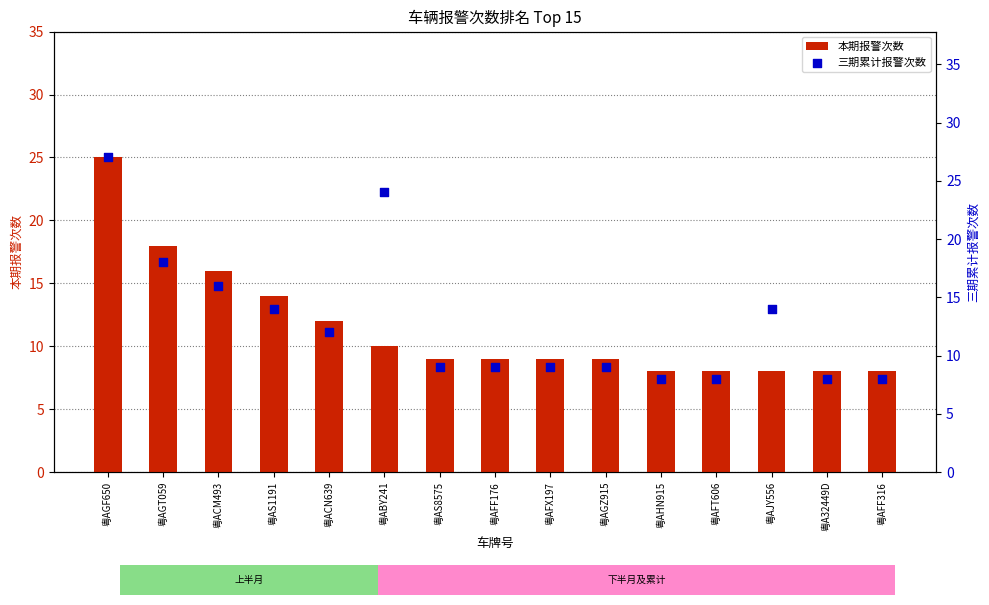

Which series has the widest spread of Y values?

三期累计报警次数